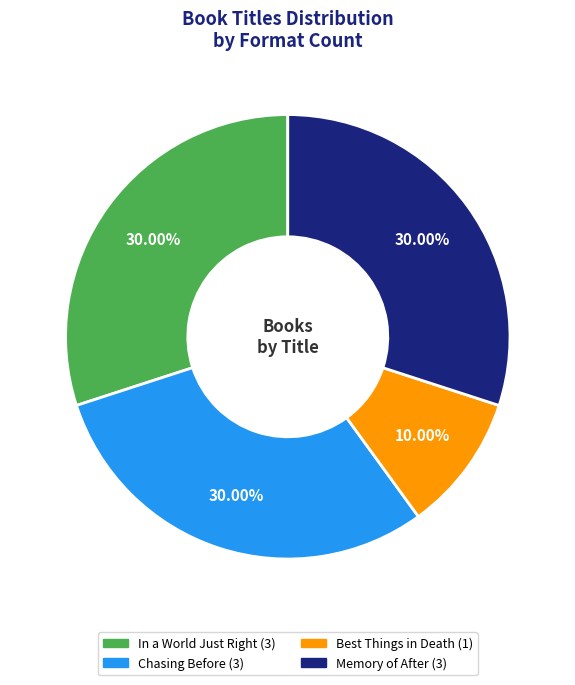

To the nearest percent, what is the combined percentage of Chasing Before and Memory of After?

60%